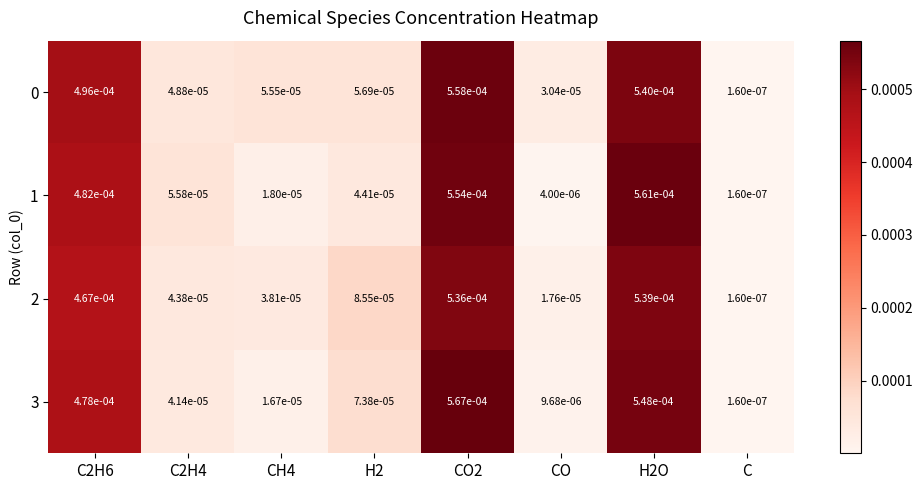

At which label is 2 closest to 0?

C